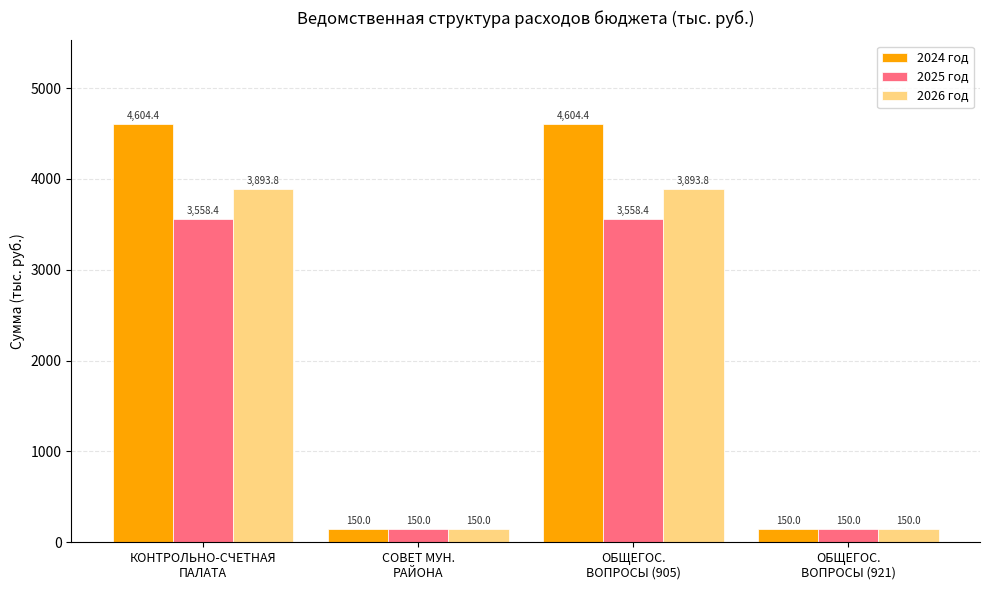

What is the average value of the 2025 год series?

1854.2